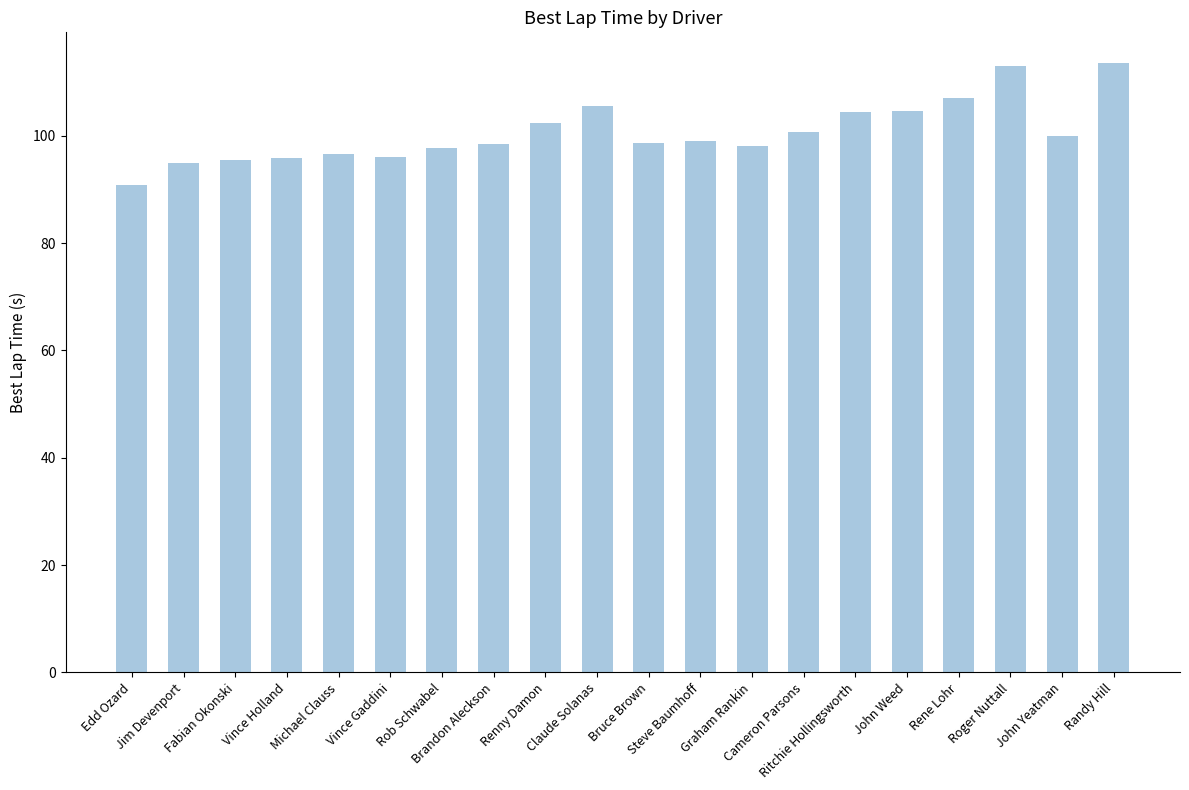

How many series are shown in this chart?

1